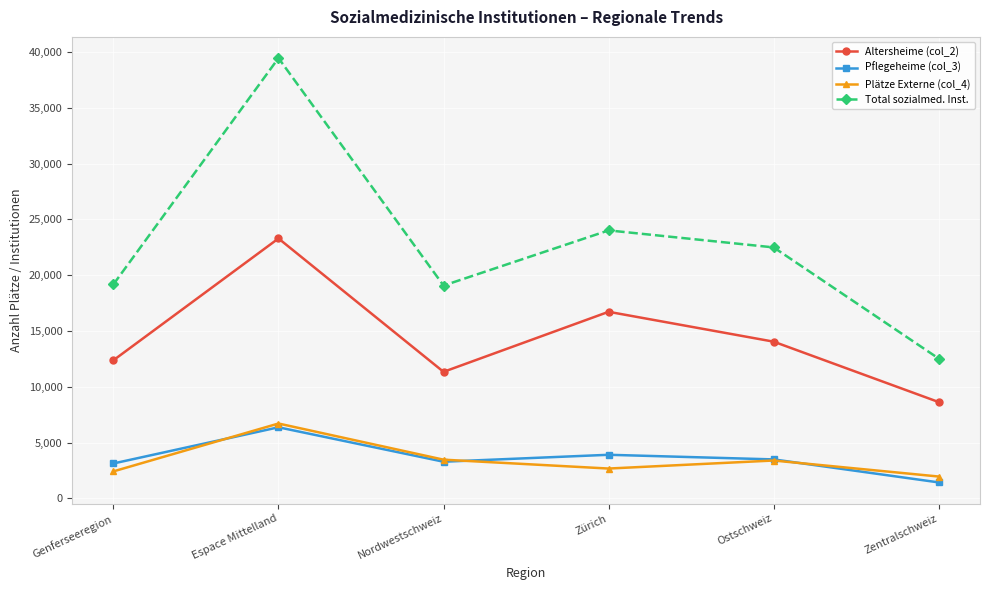

How many interior local valleys does the Total sozialmed. Inst. series have?

1